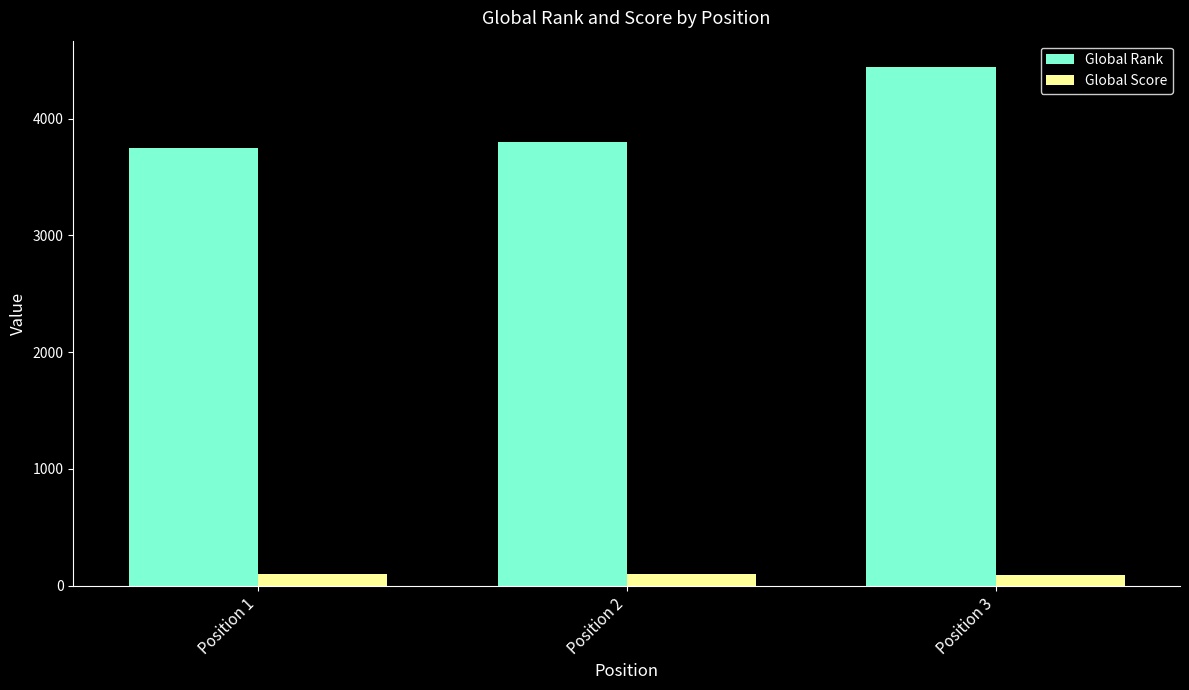

How many groups of bars are there?

3